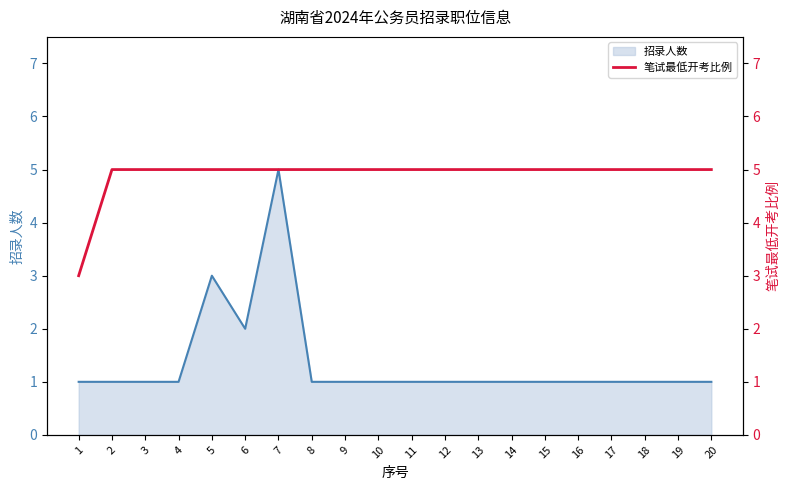

The 招录人数 series shows 1 at 2. True or false?

True